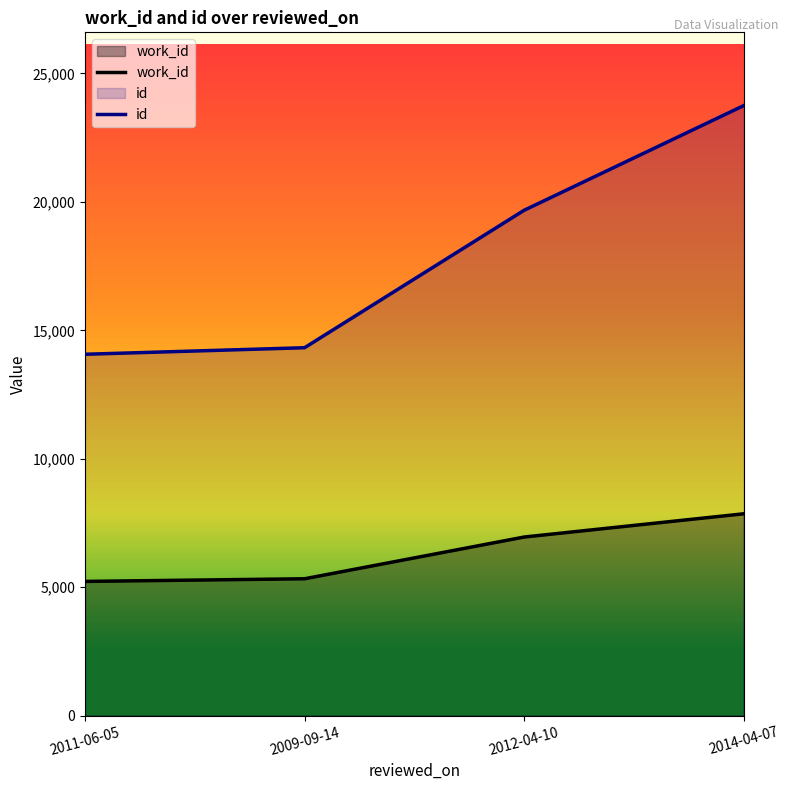

Between 2014-04-07 and 2012-04-10, which is larger?

2014-04-07